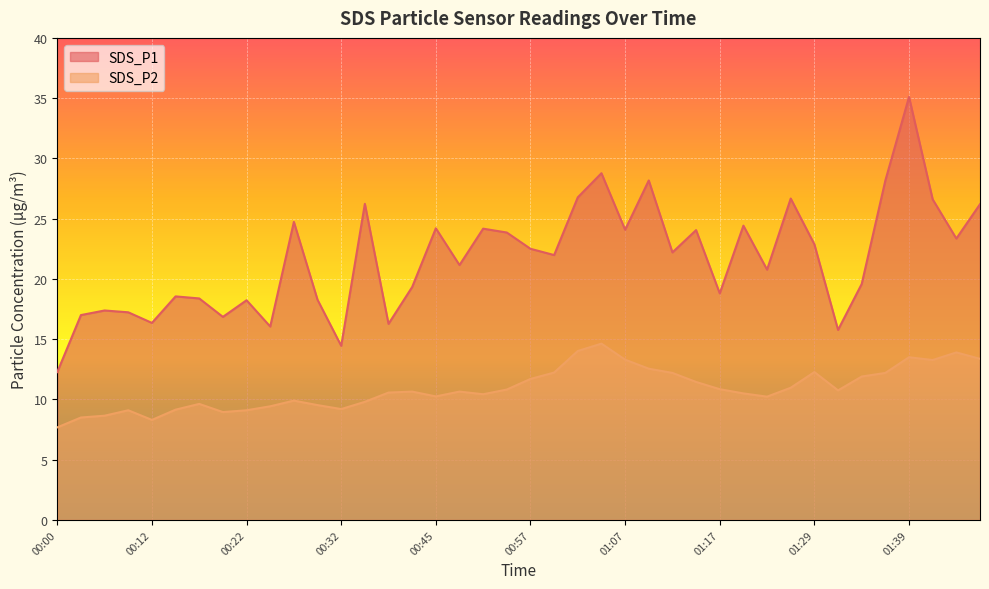

What is the label of the 35th point from the right?

00:15